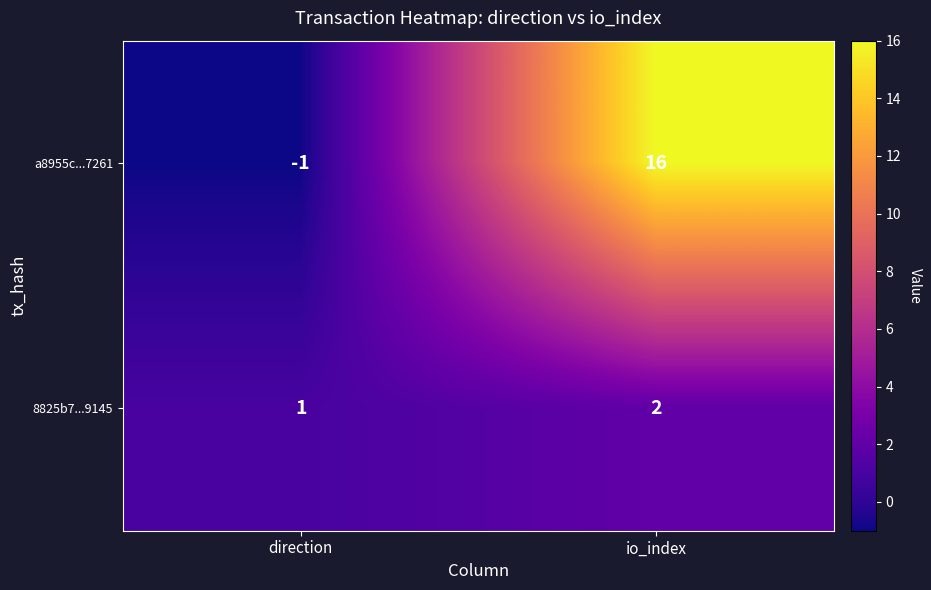

Which series has the widest spread of values?

a8955c...7261